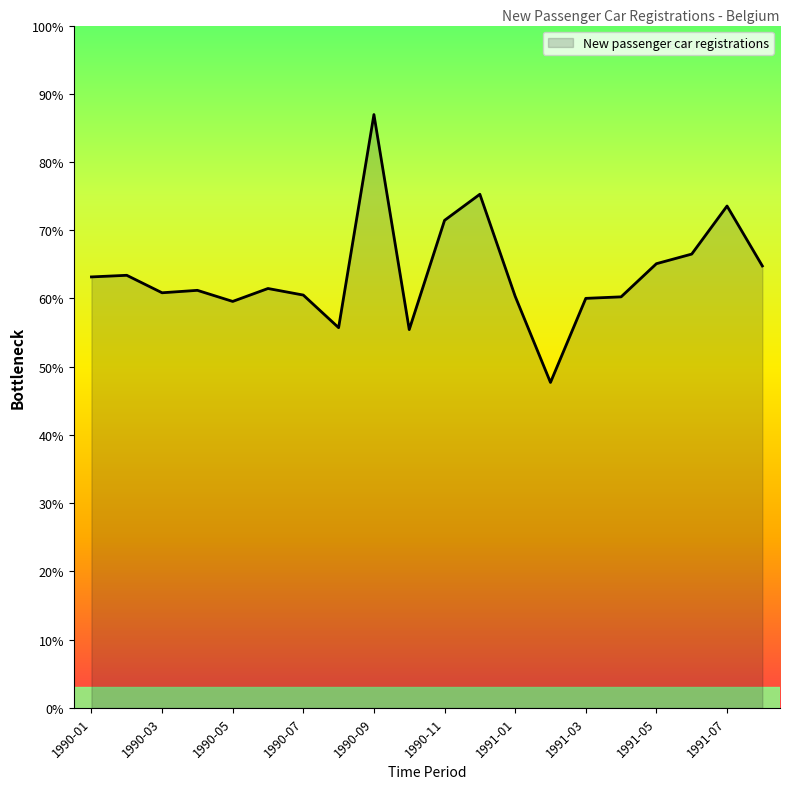

Does the chart have visible grid lines?

No